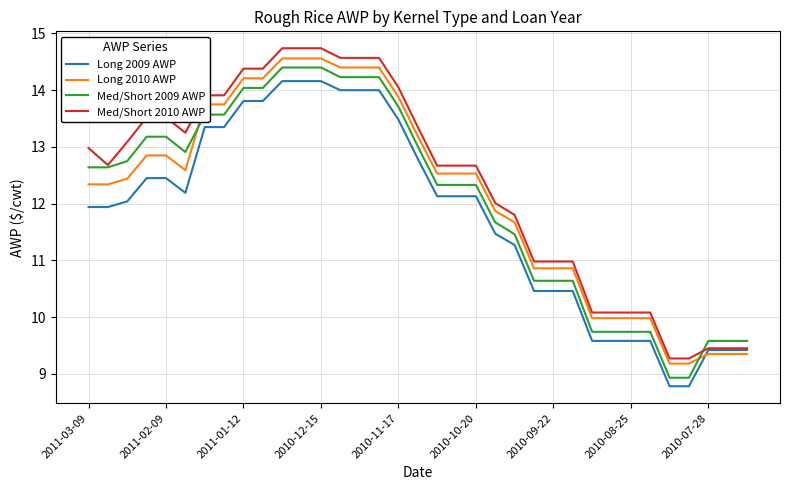

How many values in the Long 2010 AWP series exceed 12?

21